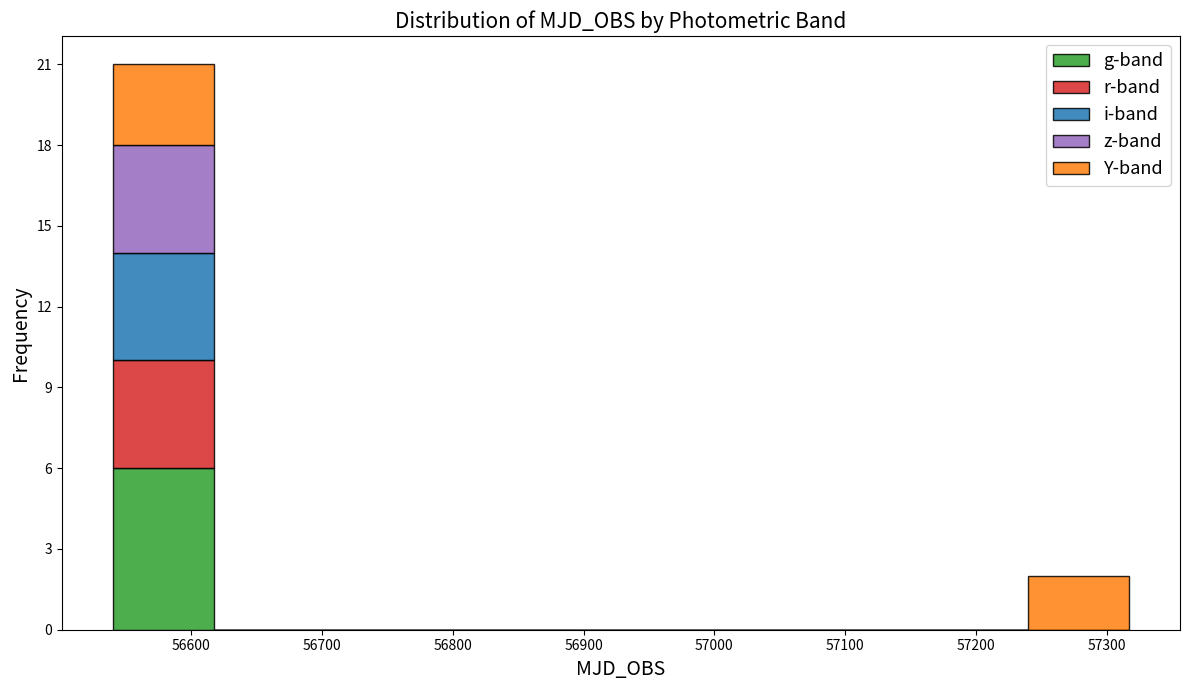

Reading left to right, transcribe this chart: for each stacked bar, give the range it covers on the x-axis and its total height. Neither the bar edges nor the heights are printed on the chart, so give them approximately, as read against the axes.

56540 to 56620: 21
56620 to 56700: 0
56700 to 56770: 0
56770 to 56850: 0
56850 to 56930: 0
56930 to 57010: 0
57010 to 57080: 0
57080 to 57160: 0
57160 to 57240: 0
57240 to 57320: 2